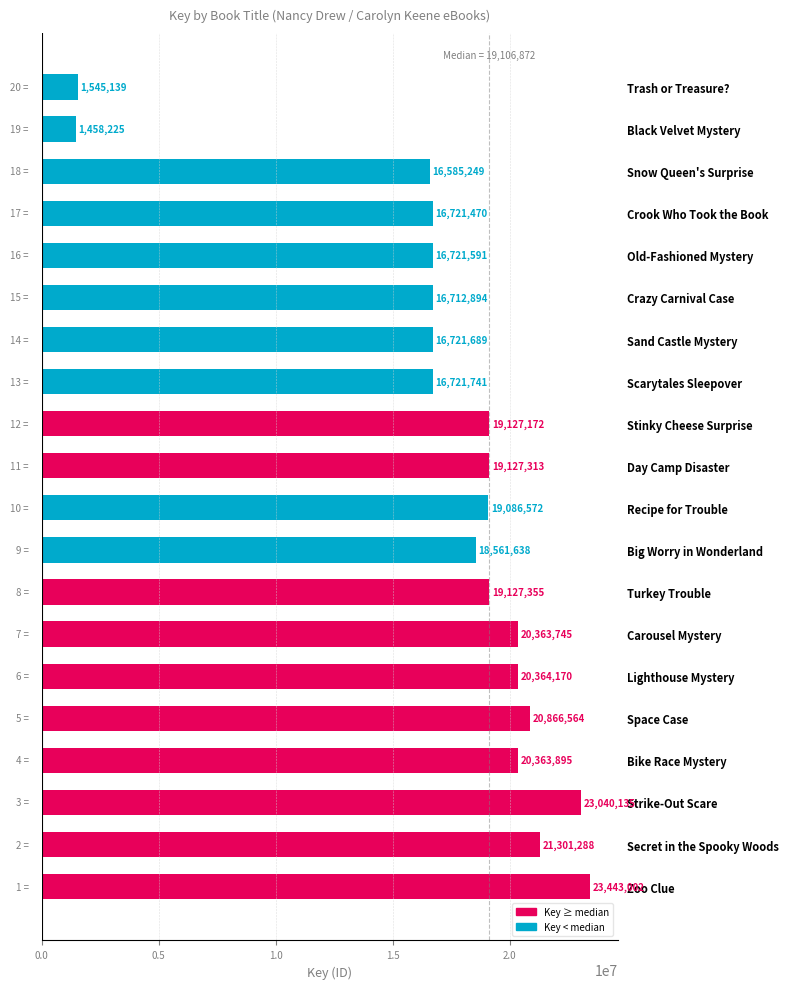

Count the number of data series in this chart.

1